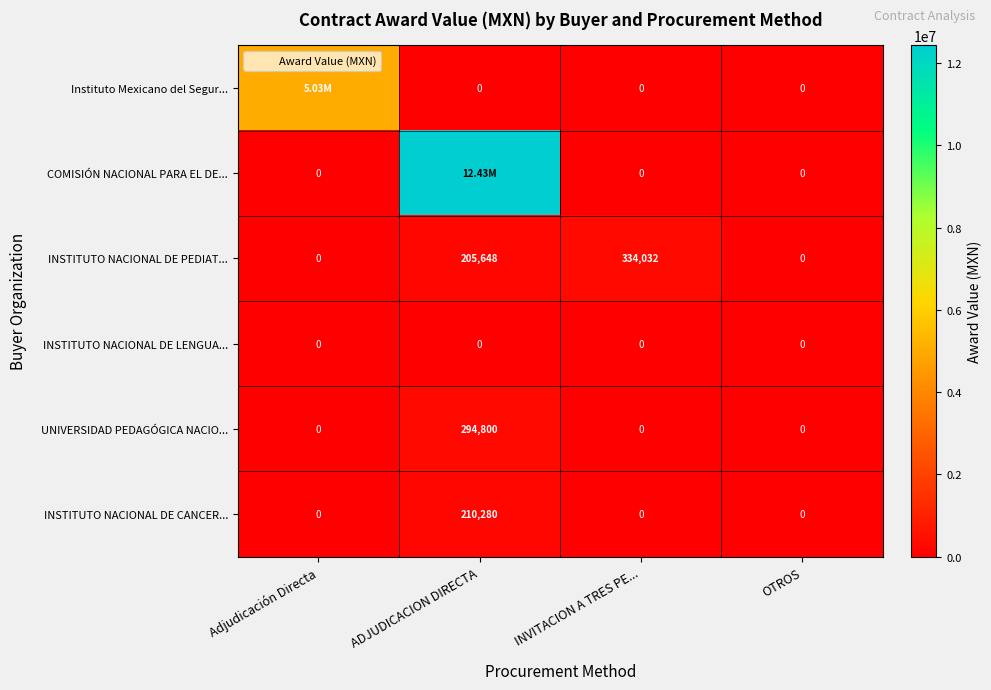

Count the number of categories in the chart.

4